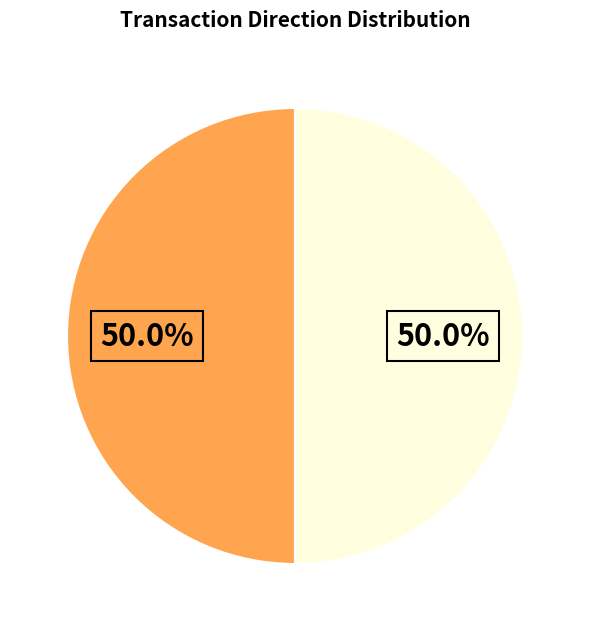

Rank the categories by value from highest to lowest.

Vote (io_index=1), Ticket (io_index=0)